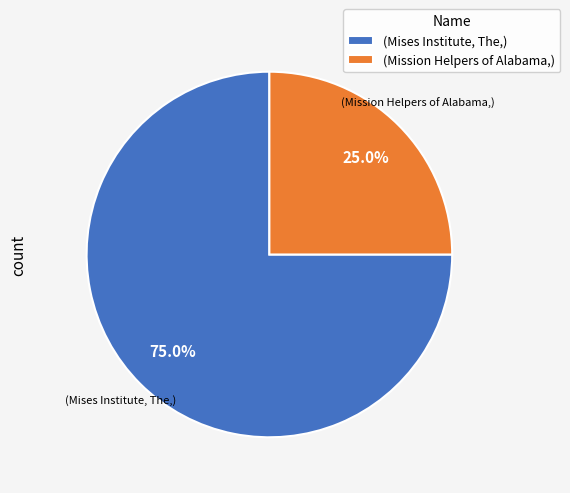

Combined, what portion of the pie is (Mises Institute, The,) and (Mission Helpers of Alabama,)?

100.0%